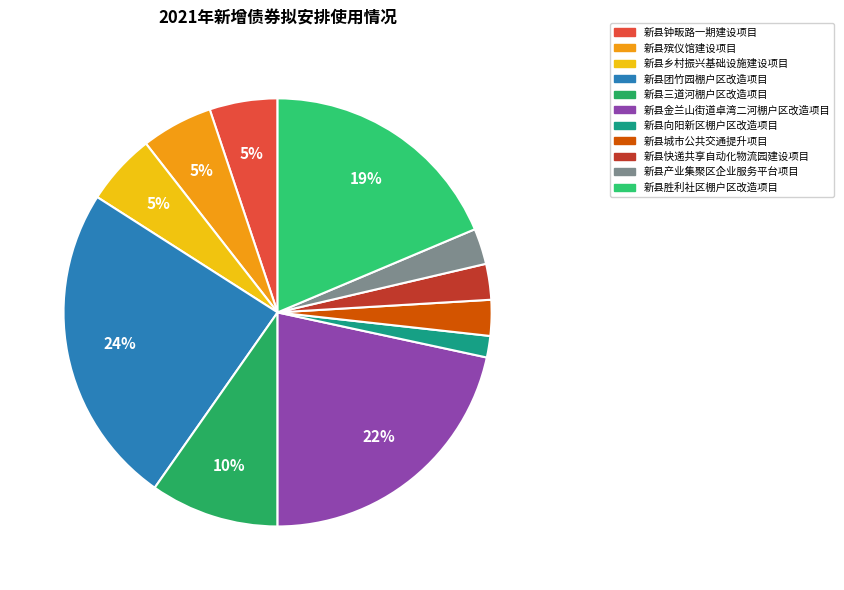

What portion of the pie excludes 新县产业集聚区企业服务平台项目?

97.3%